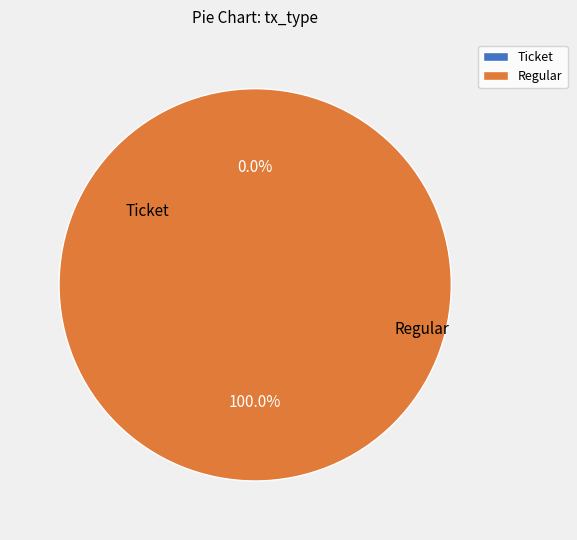

Rank the categories by value from lowest to highest.

Ticket, Regular